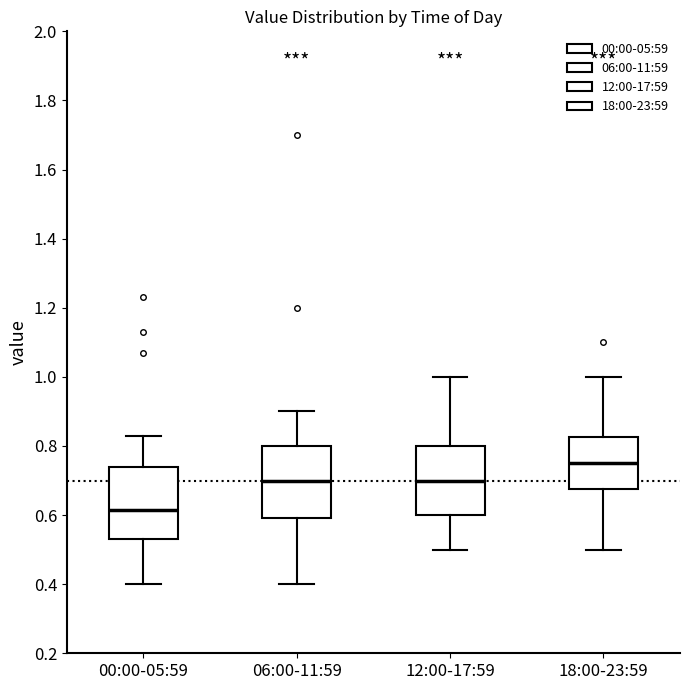

Which box's median line is the lowest?

00:00-05:59